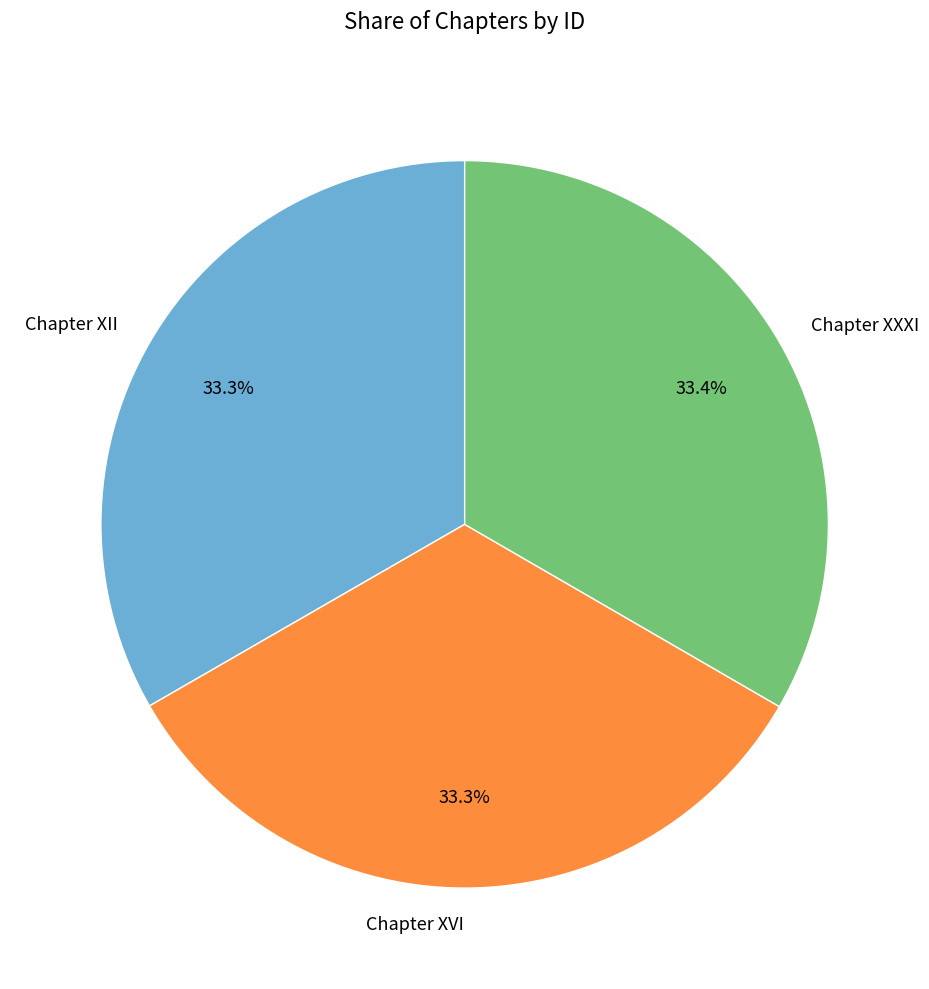

How many slices are in this pie chart?

3